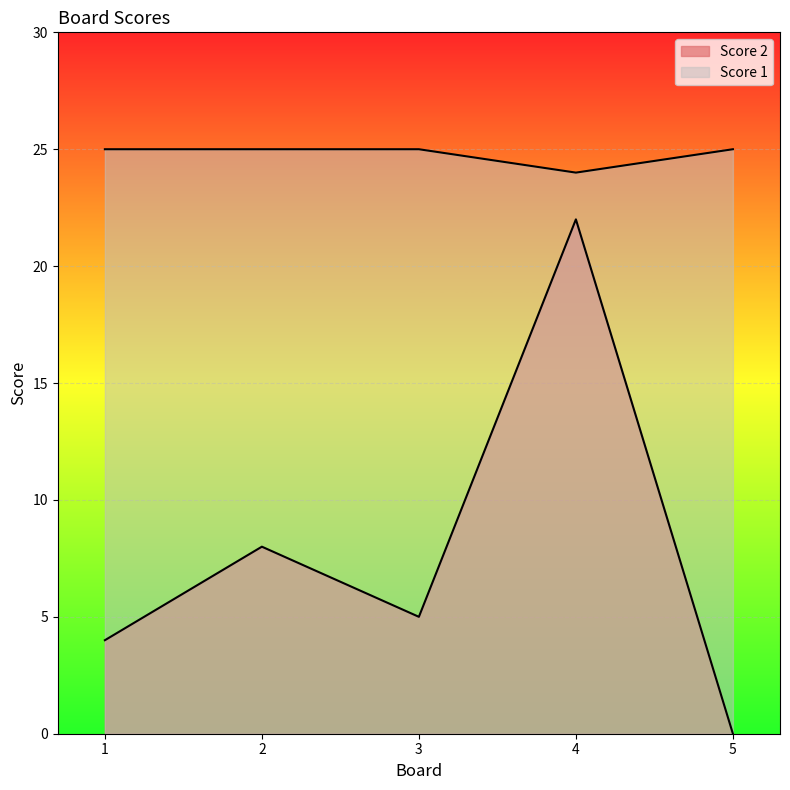

Reading right to left, transcribe all the data shown in this chart.

Score 2: 0	22	5	8	4
Score 1: 25	24	25	25	25